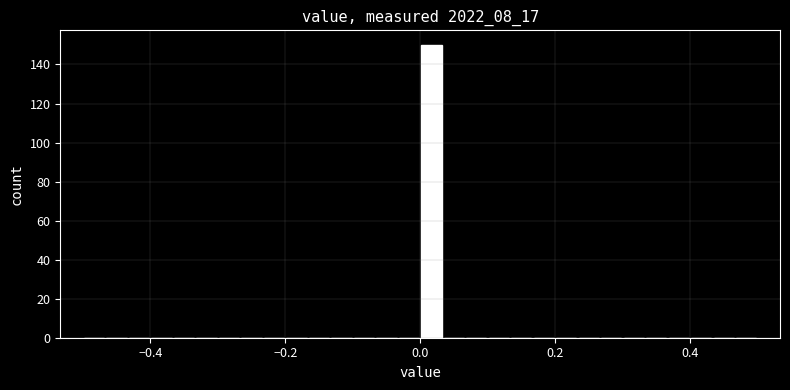

Read against the x-axis, roughly where is the centre of the tallest bar?

0.02